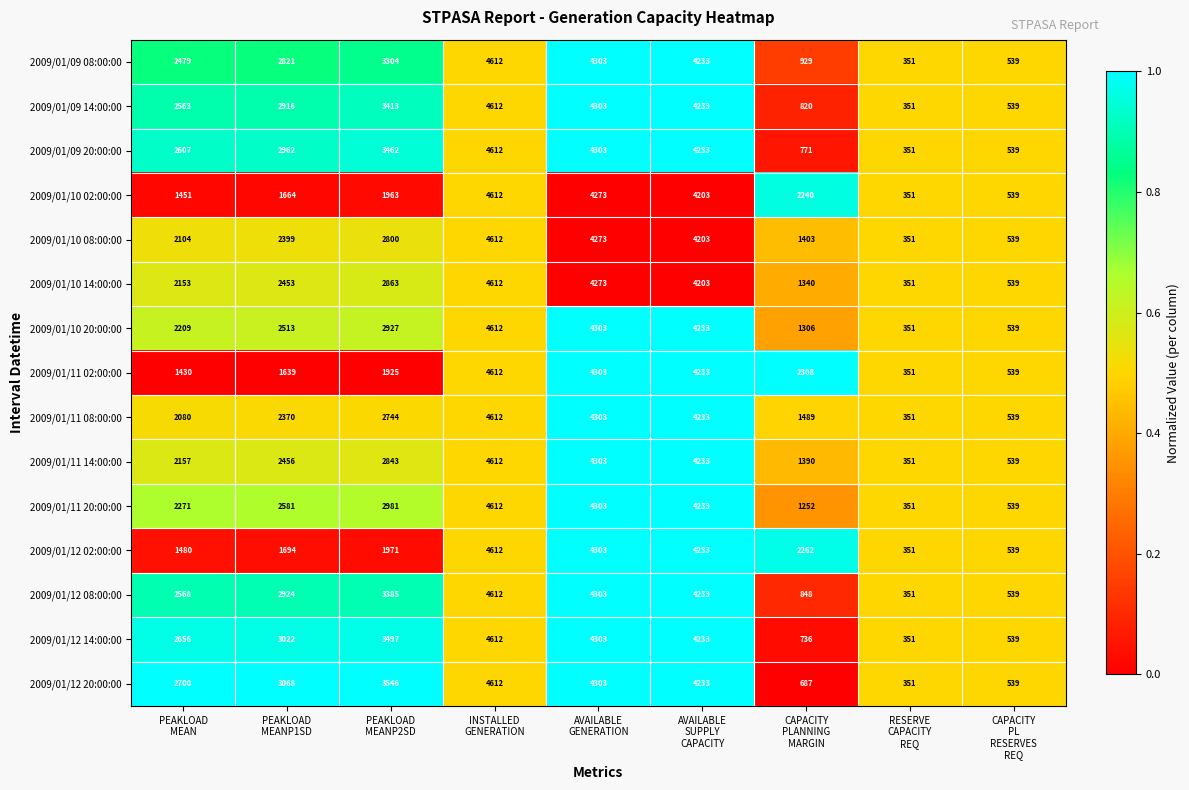

Which series has the largest total across all categories?

2009/01/12 20:00:00